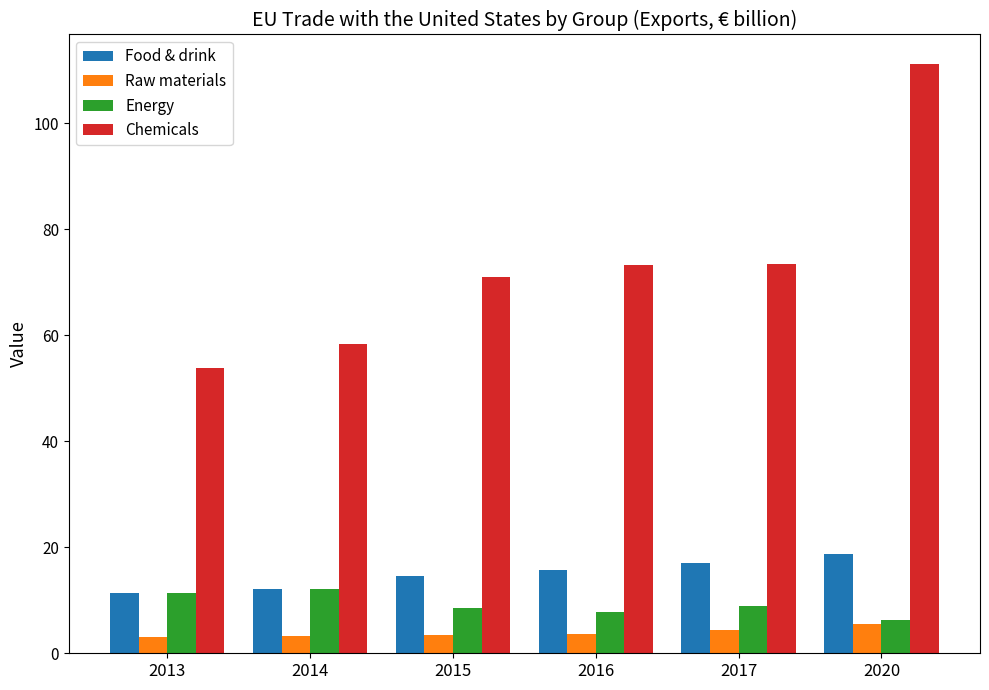

Which series has the largest range (max minus min)?

Chemicals